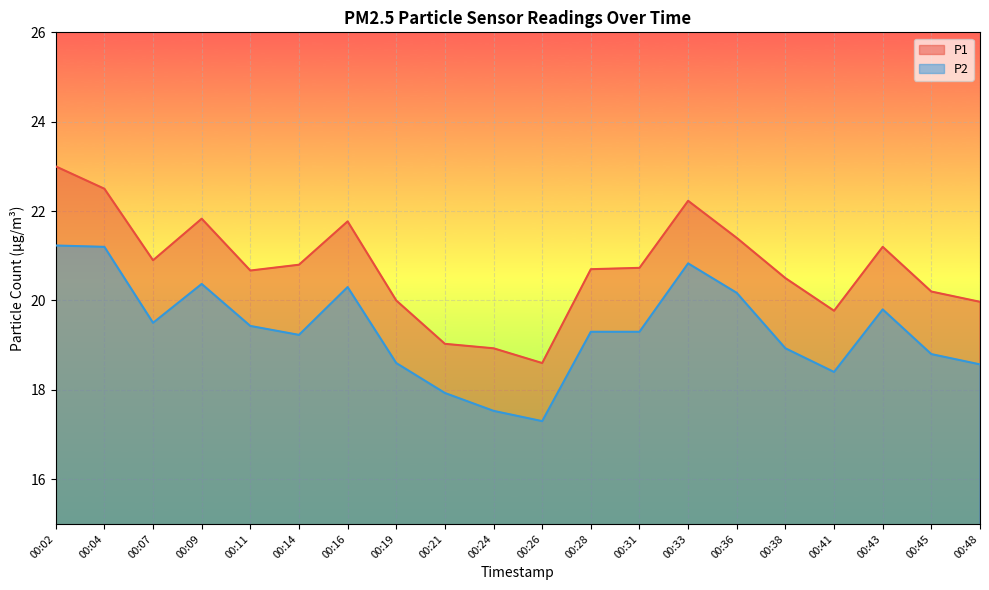

Where is P2 nearest to the value 19?

00:38